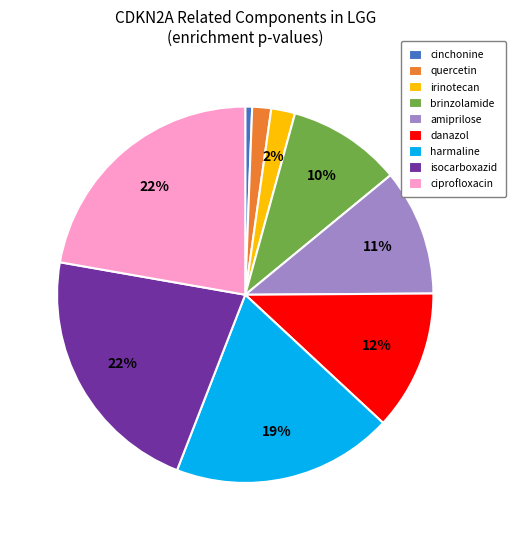

What percentage is the ciprofloxacin slice, to the nearest percent?

22%